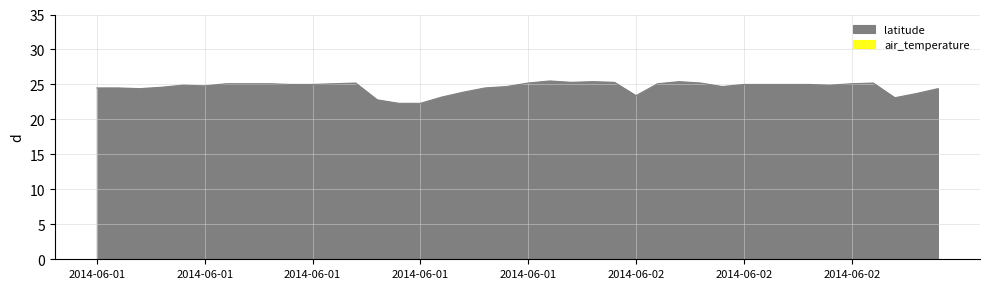

True or false: the data has more than 0 interior local peaks.

True